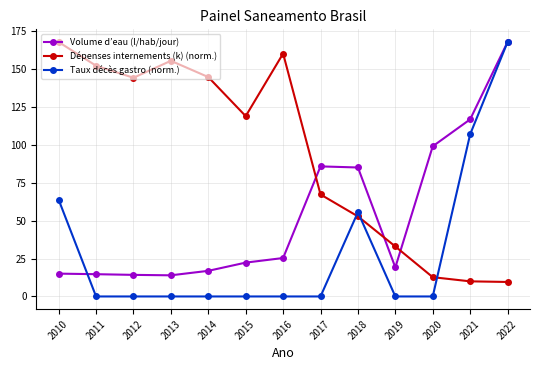

How many times do Volume d’eau (l/hab/jour) and Dépenses internements (k) (norm.) cross each other?

3